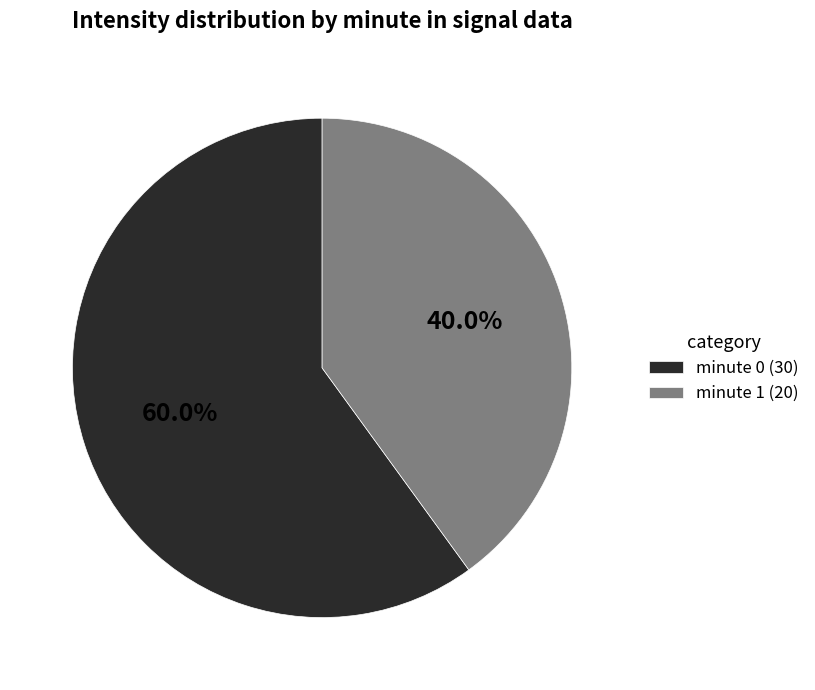

What is the ratio of the value at minute 1 (20) to the value at minute 0 (30)?

0.7